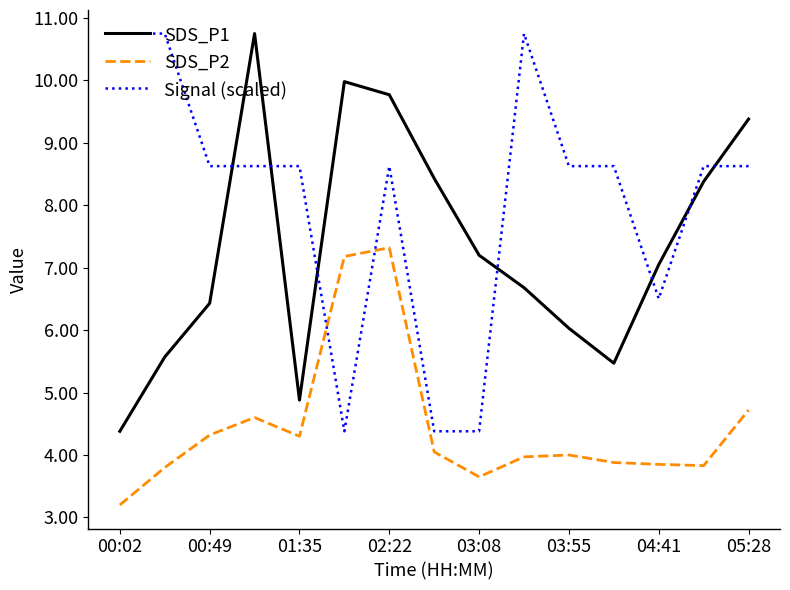

True or false: SDS_P2 and SDS_P1 intersect in this chart.

False